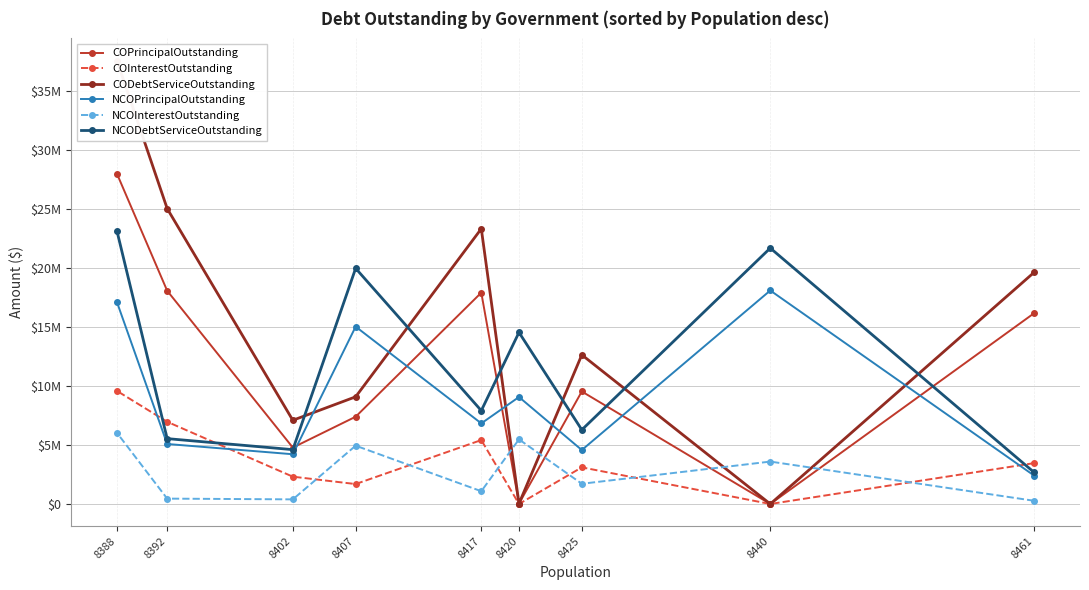

What is the maximum value shown in the chart?

37579338.4